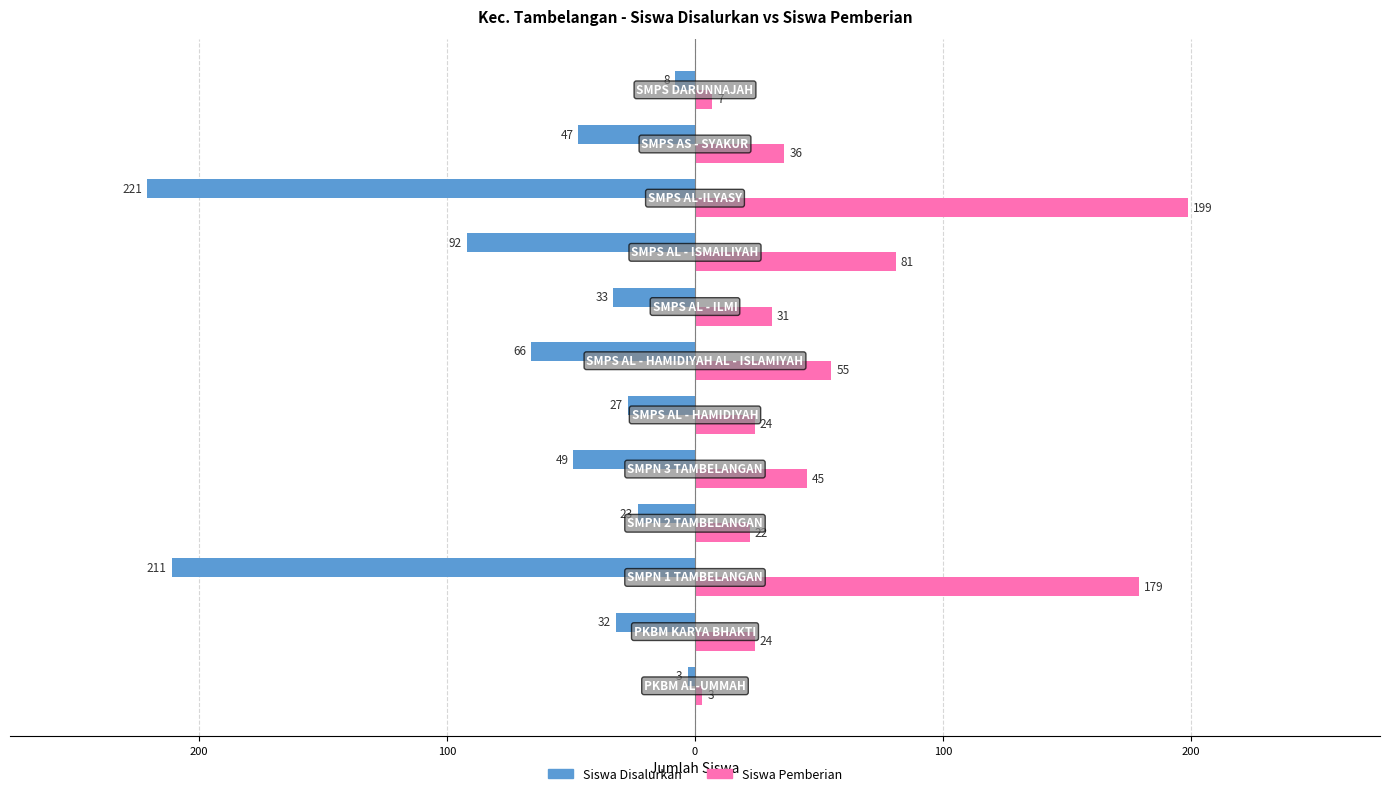

What is the difference between the maximum and minimum values in the Siswa Disalurkan series?

218